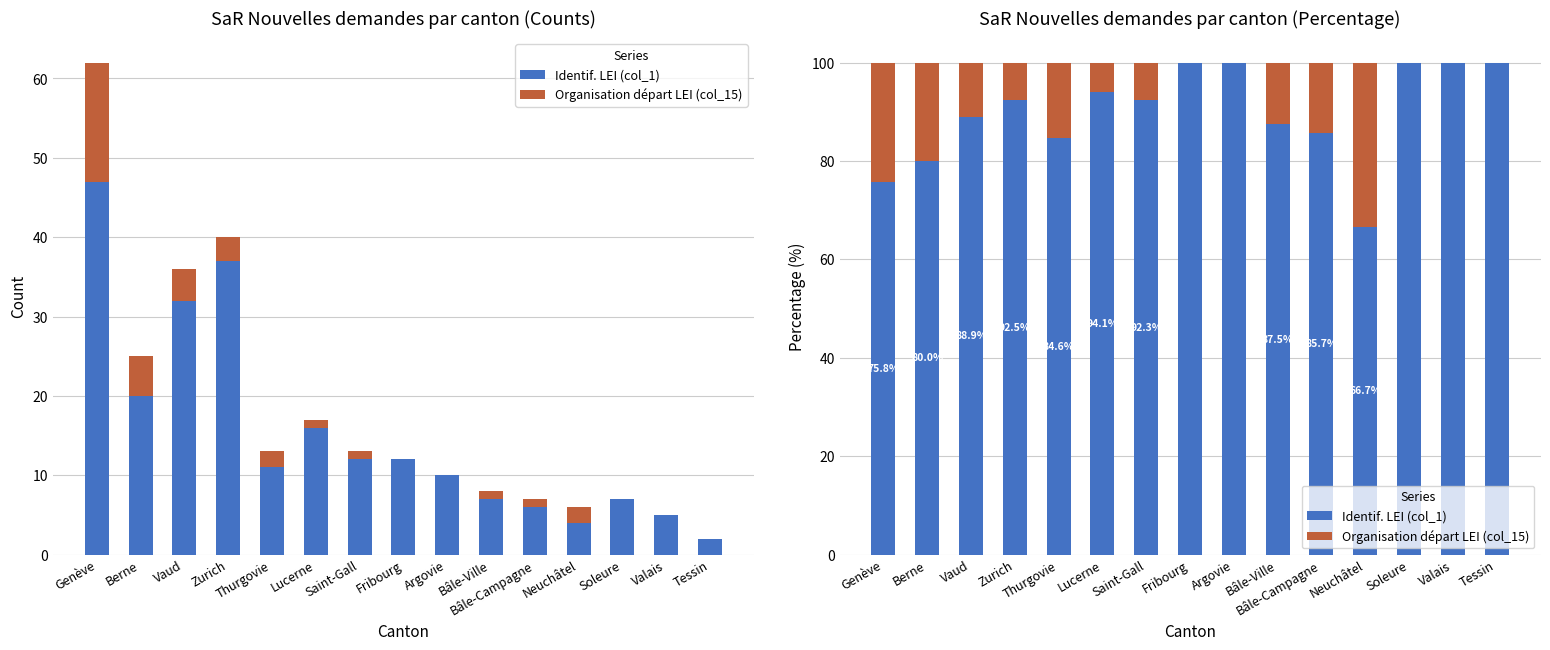

At which label does Organisation départ LEI (col_15) reach its minimum?

Fribourg